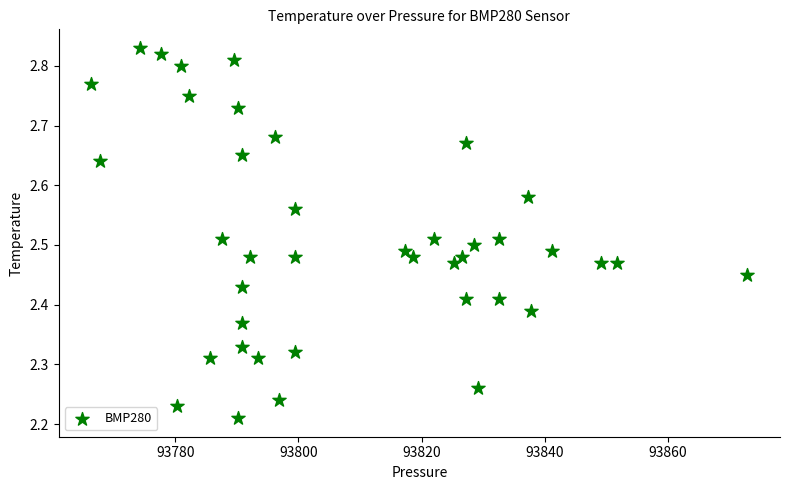

What is the range of X values (max minus min)?

106.5